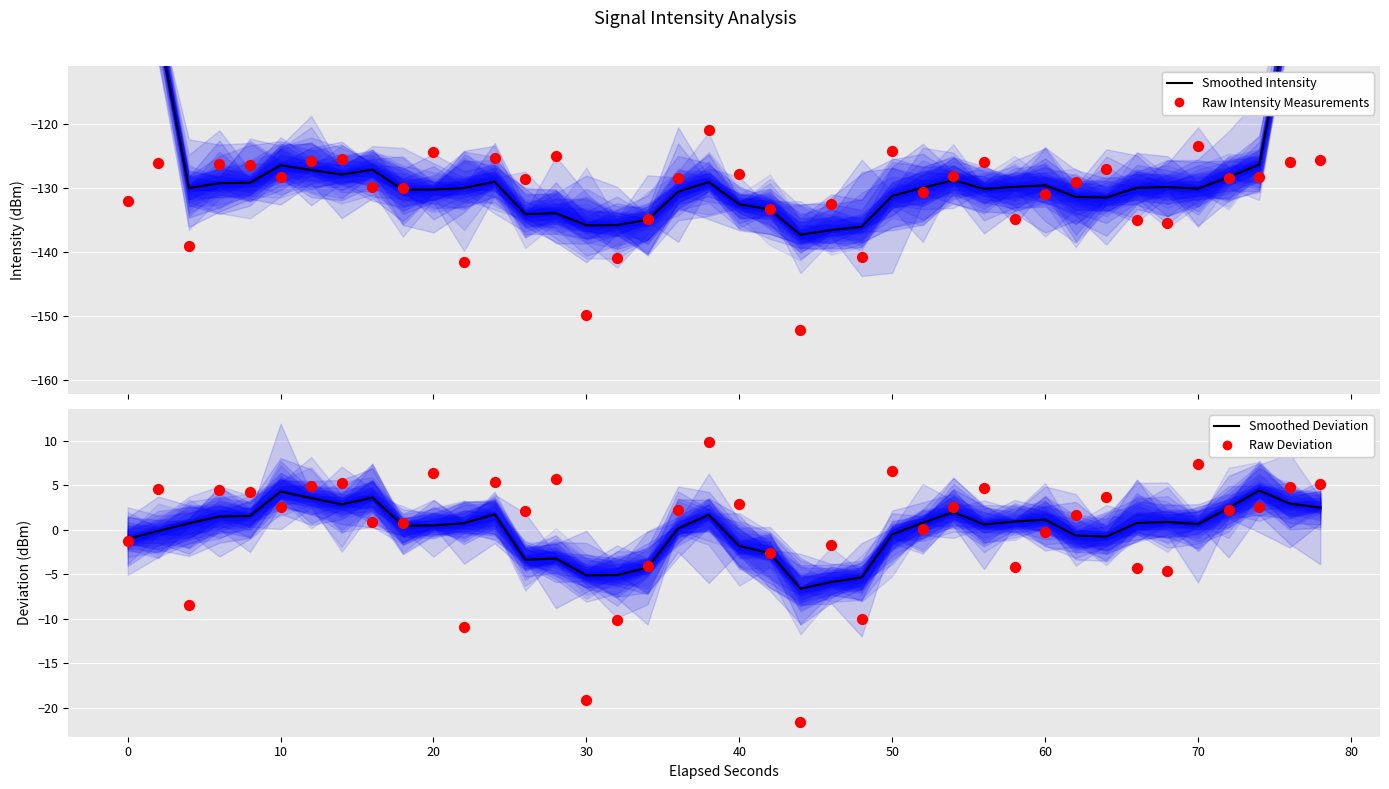

Is the value of Smoothed Intensity at 20 greater than the value of Raw Intensity Measurements at 13?

No